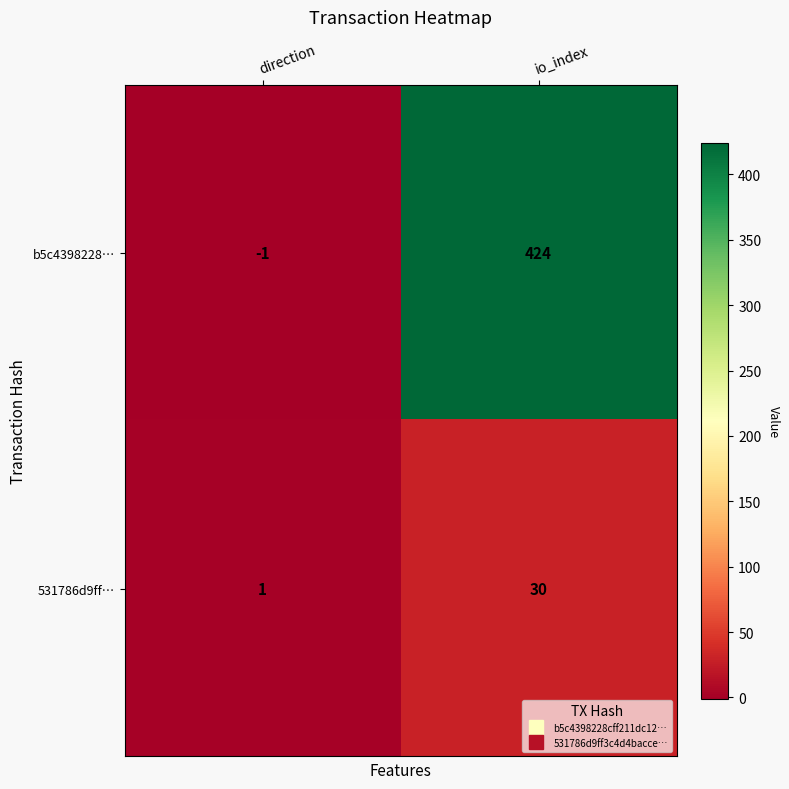

How many data points does each series have?

2